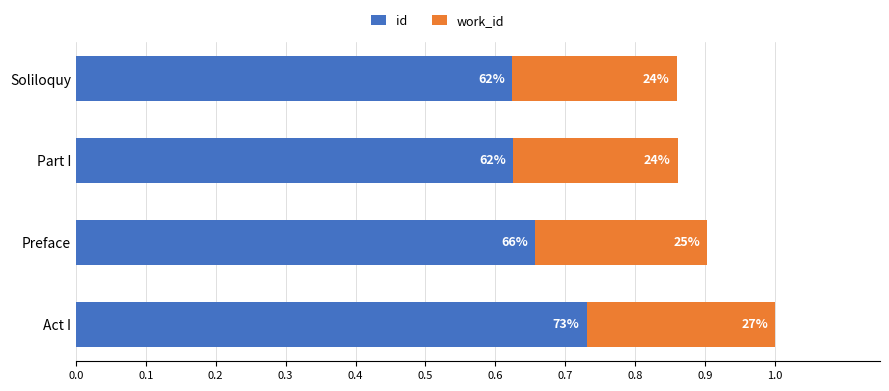

What are all the series names shown in the legend?

id, work_id